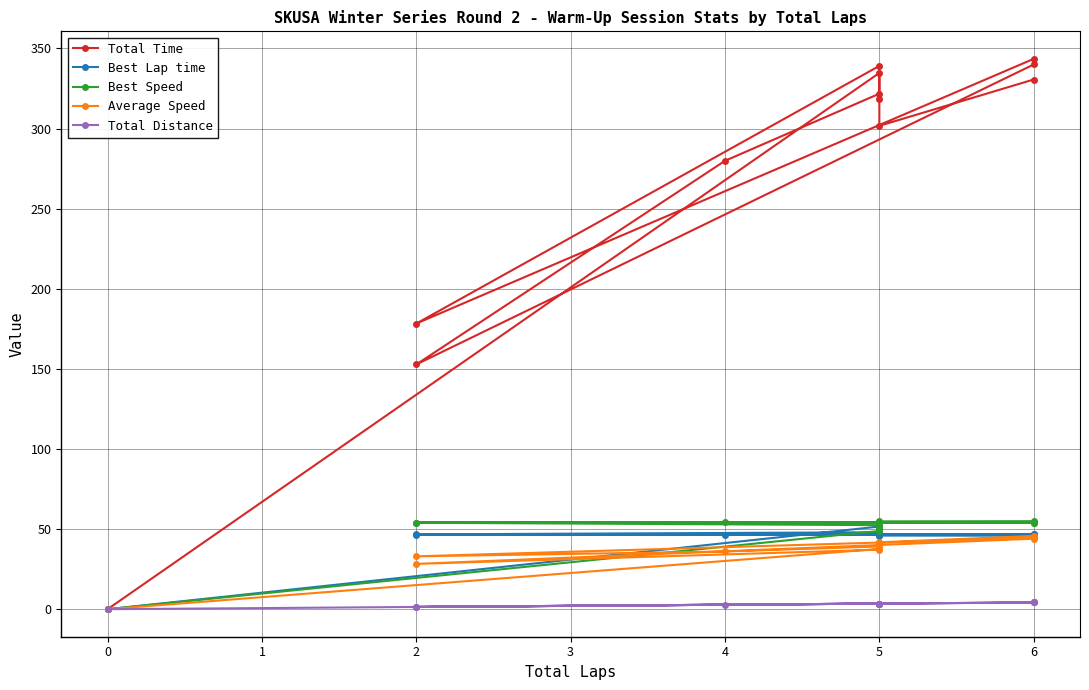

How many values in Best Lap time are above zero?

11